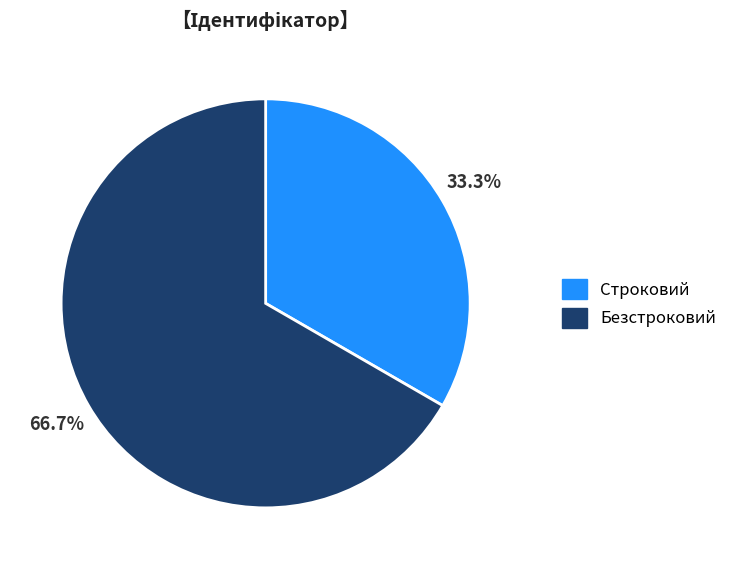

Is Безстроковий the majority of the pie?

Yes